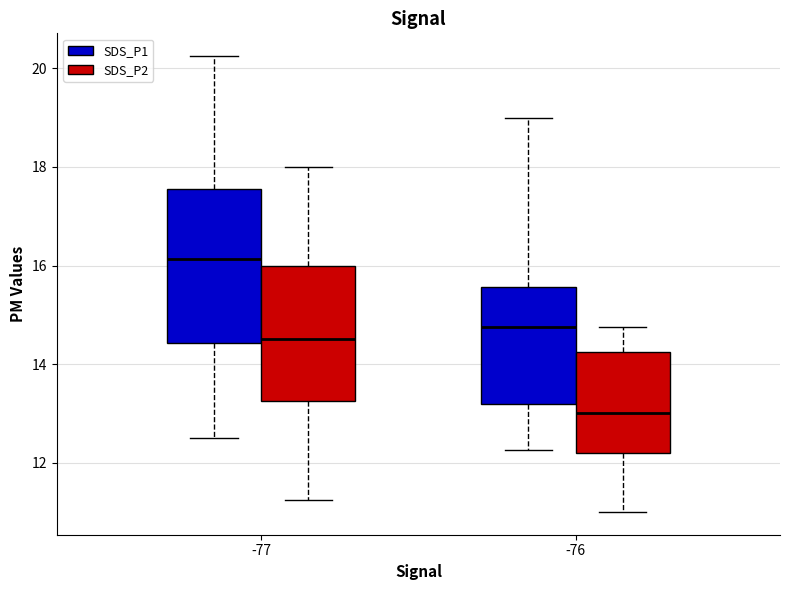

Reading left to right, transcribe this box plot: for each box, give where its median line is, the range the box spans, and where its two whiskers end, as read against the y-axis. The values are not printed on the chart, so give them approximately, as read against the axis.

-77 (SDS_P1): median 16.2, box 14.4 to 17.6, whiskers 12.6 to 20.2
-77 (SDS_P2): median 14.6, box 13.2 to 16.0, whiskers 11.2 to 18.0
-76 (SDS_P1): median 14.8, box 13.2 to 15.6, whiskers 12.2 to 19.0
-76 (SDS_P2): median 13.0, box 12.2 to 14.2, whiskers 11.0 to 14.8